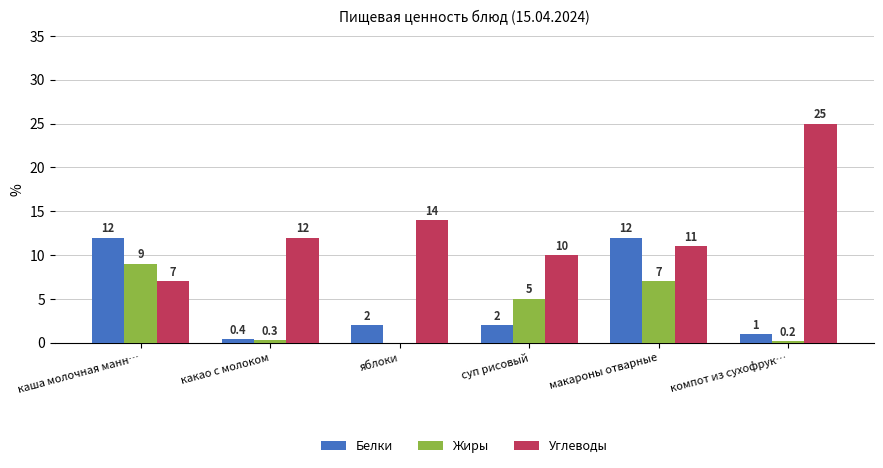

What is the greatest value displayed?

25.0